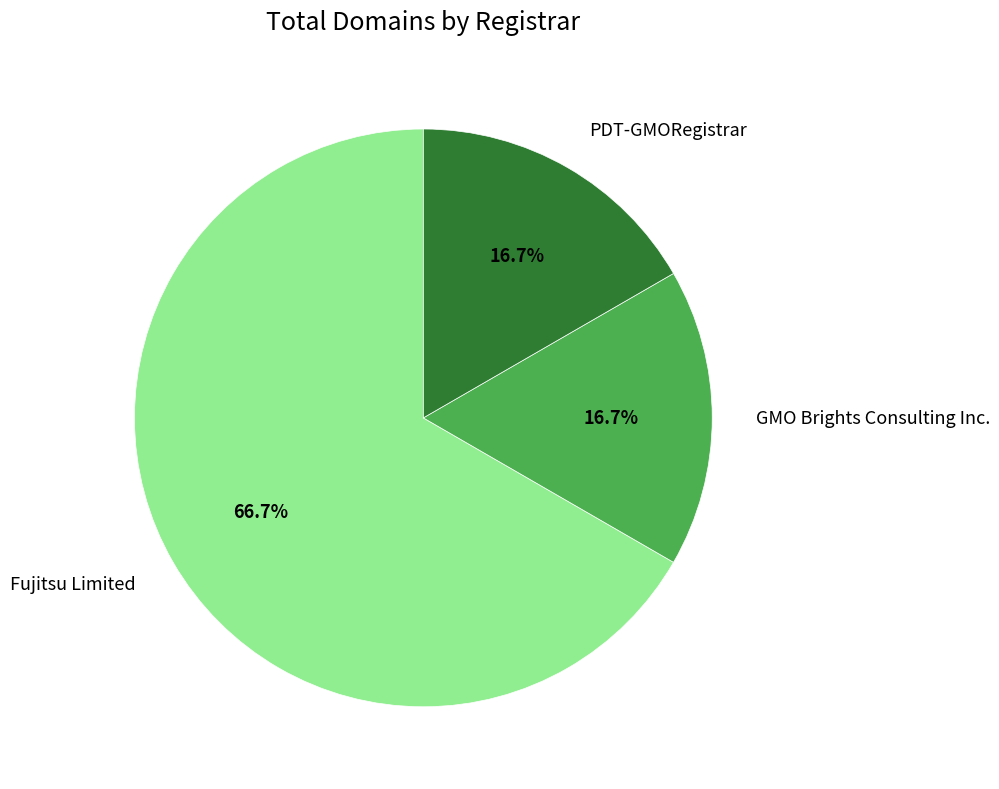

Combined, do Fujitsu Limited and PDT-GMORegistrar account for over 50%?

Yes